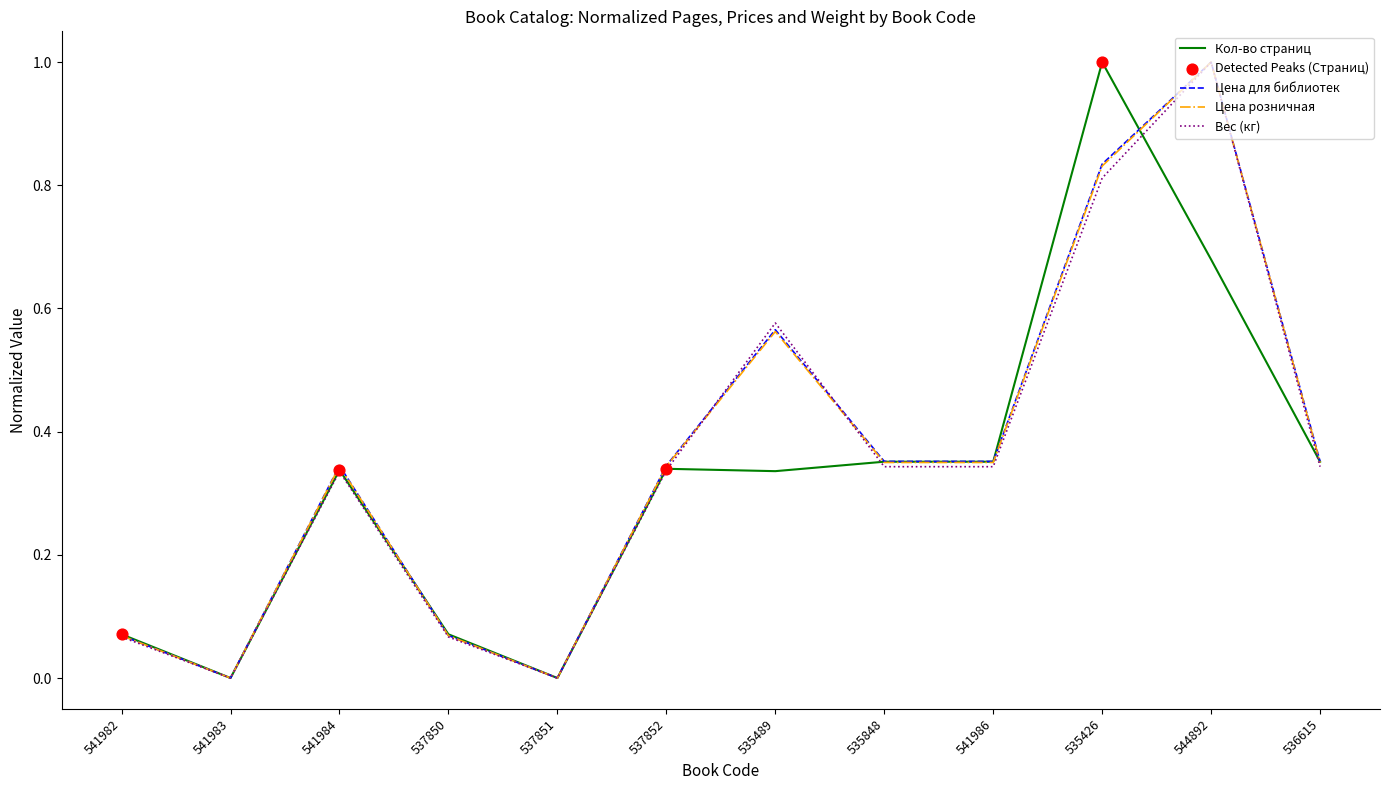

At which category is the sum across all series the highest?

544892